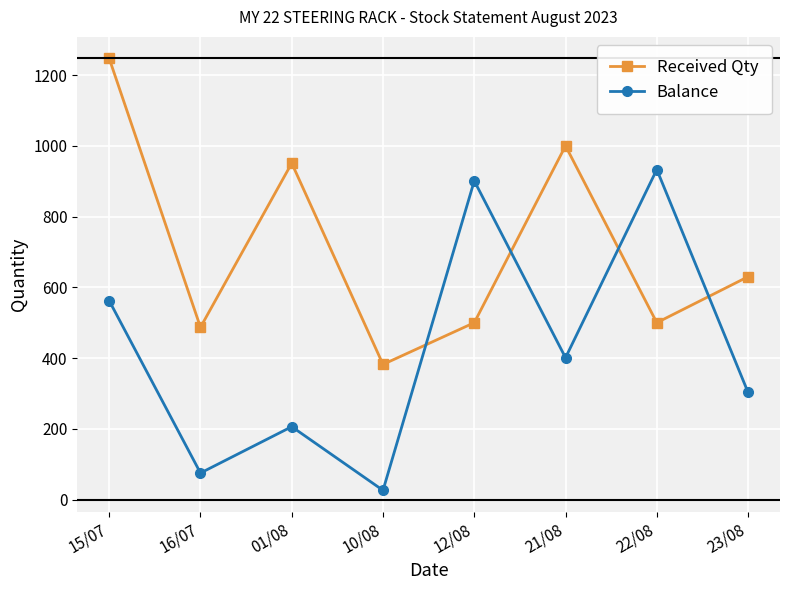

List the series in order of their peak value, highest first.

Received Qty, Balance